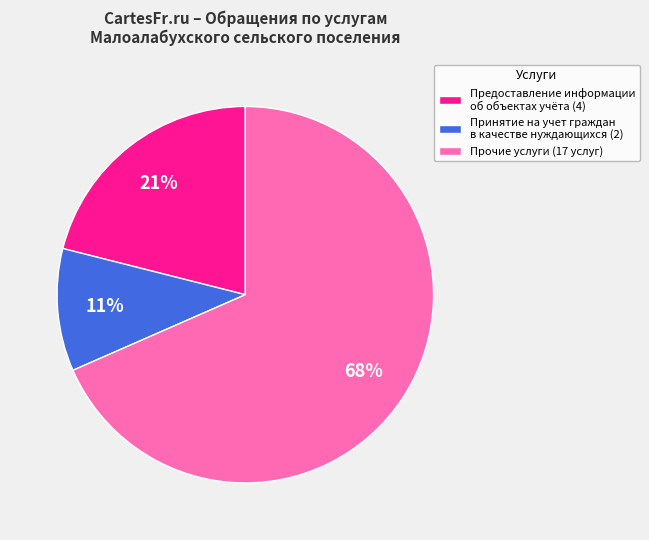

How many slices are in this pie chart?

3